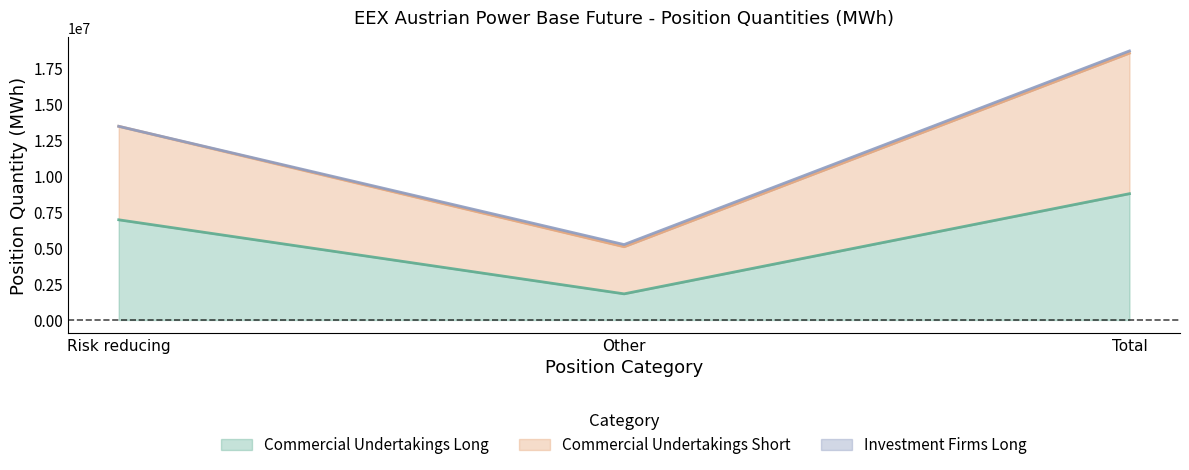

What is the value of the Commercial Undertakings Long point at the 2nd from the left?

1811141